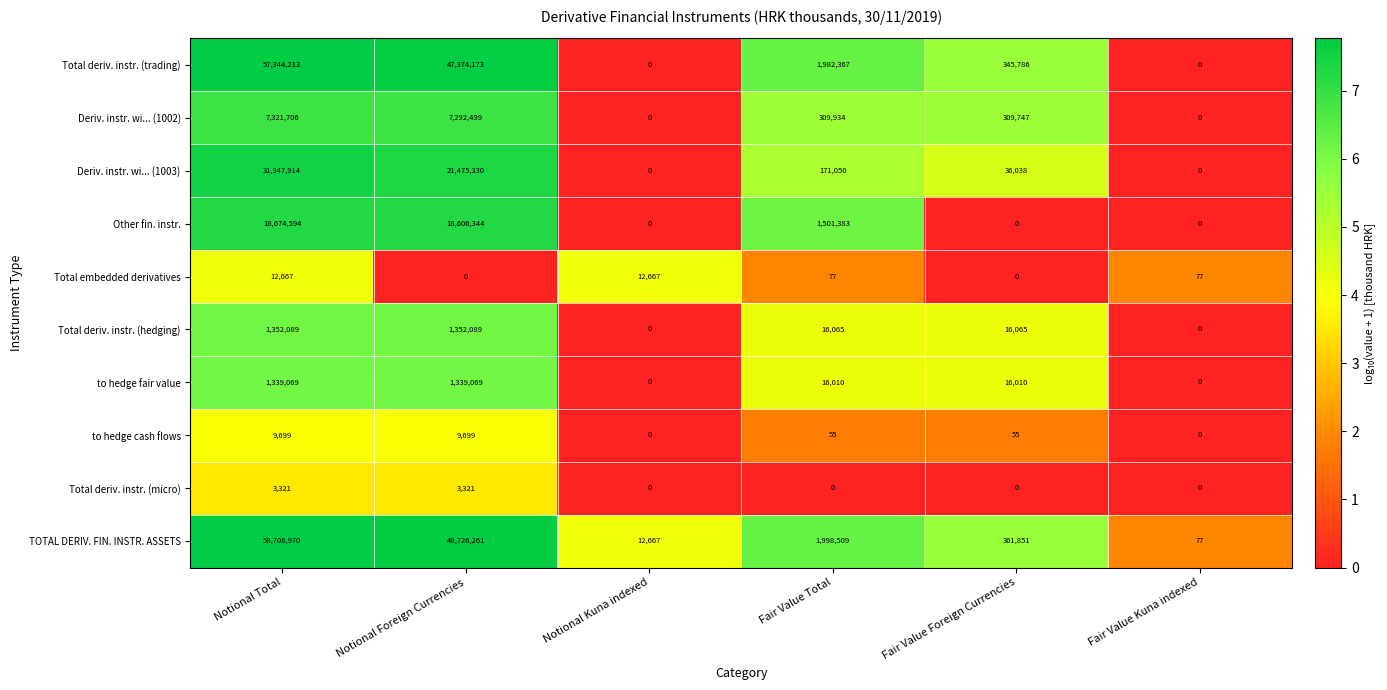

Which series has the largest range (max minus min)?

TOTAL DERIV. FIN. INSTR. ASSETS